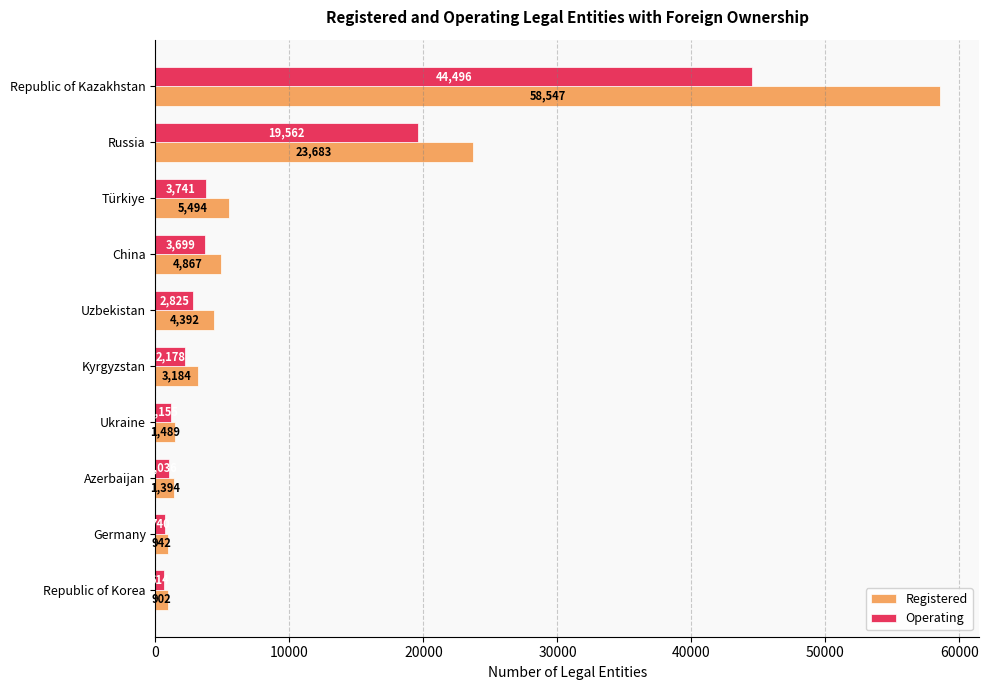

Which series changed the most between Republic of Kazakhstan and Germany?

Registered